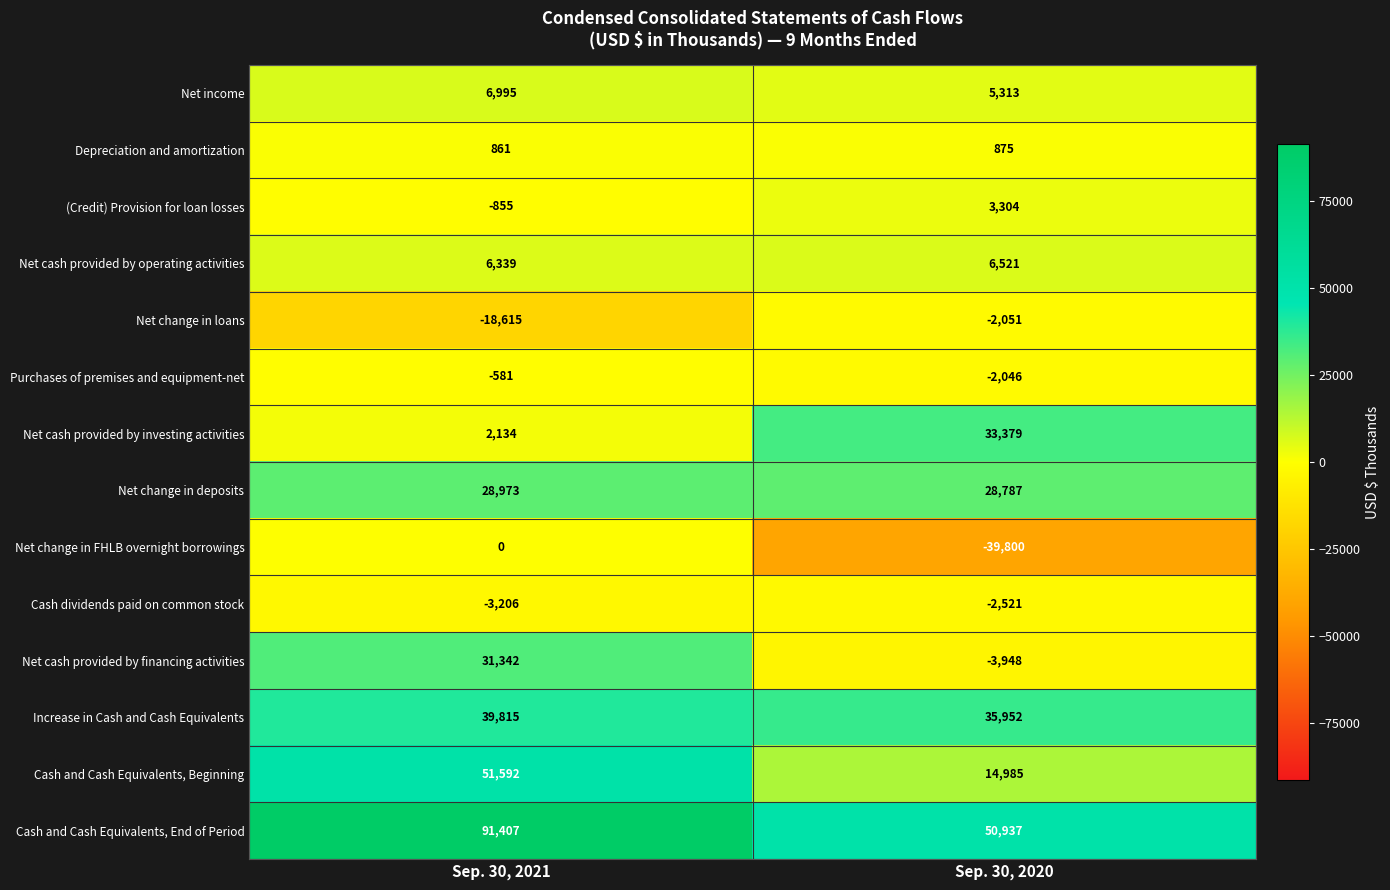

At which category does the chart reach its peak across all series?

Sep. 30, 2021